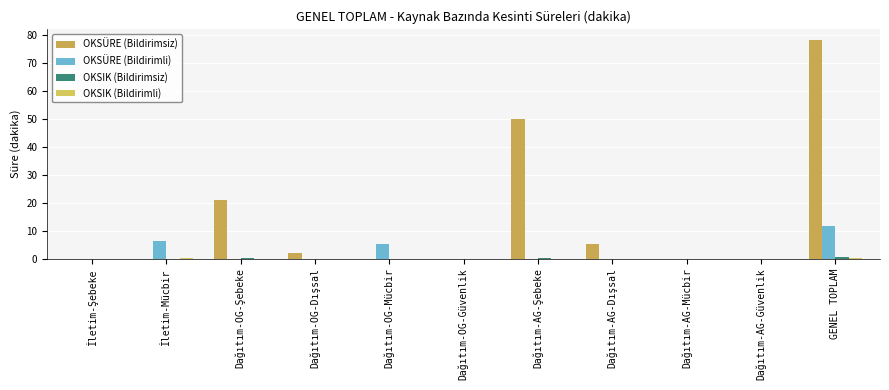

What is the total value across all series at Dağıtım-AG-Şebeke?

50.1